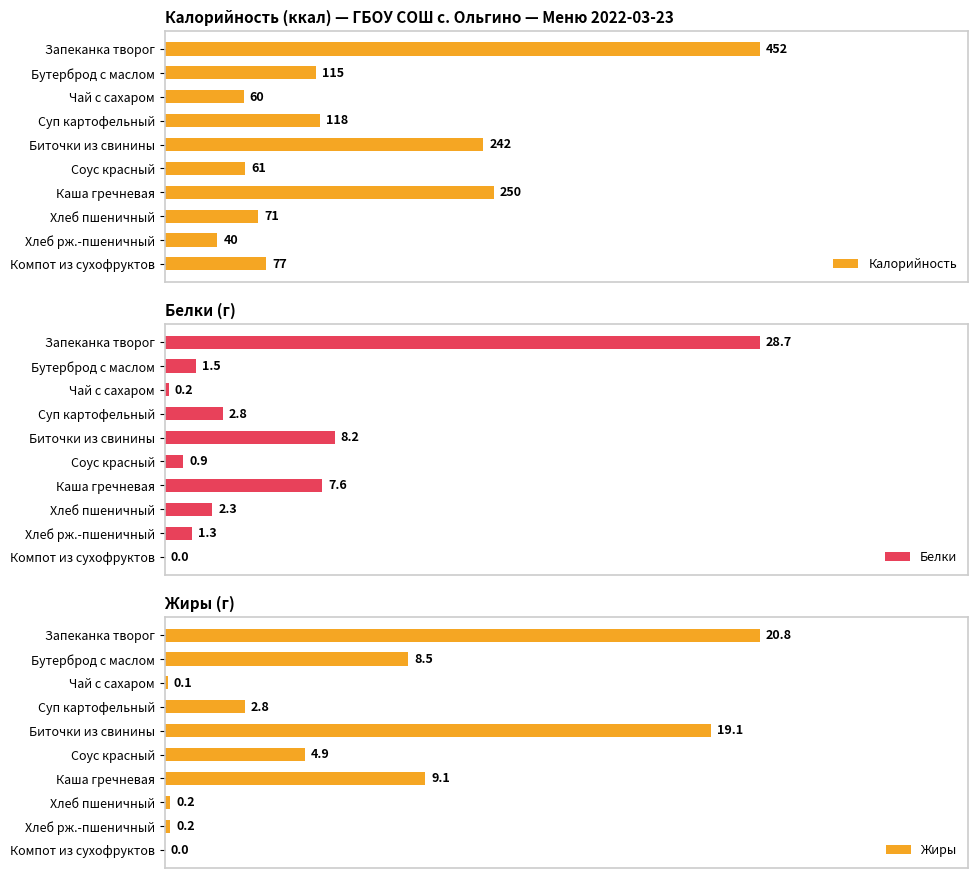

Reading left to right, what are all the values shown in this chart?

Калорийность: 452.0	115.0	60.0	118.0	242.0	61.0	250.0	71.0	40.0	77.0
Белки: 28.7	1.5	0.2	2.8	8.2	0.9	7.6	2.3	1.3	0.0
Жиры: 20.8	8.5	0.1	2.8	19.1	4.9	9.1	0.2	0.2	0.0